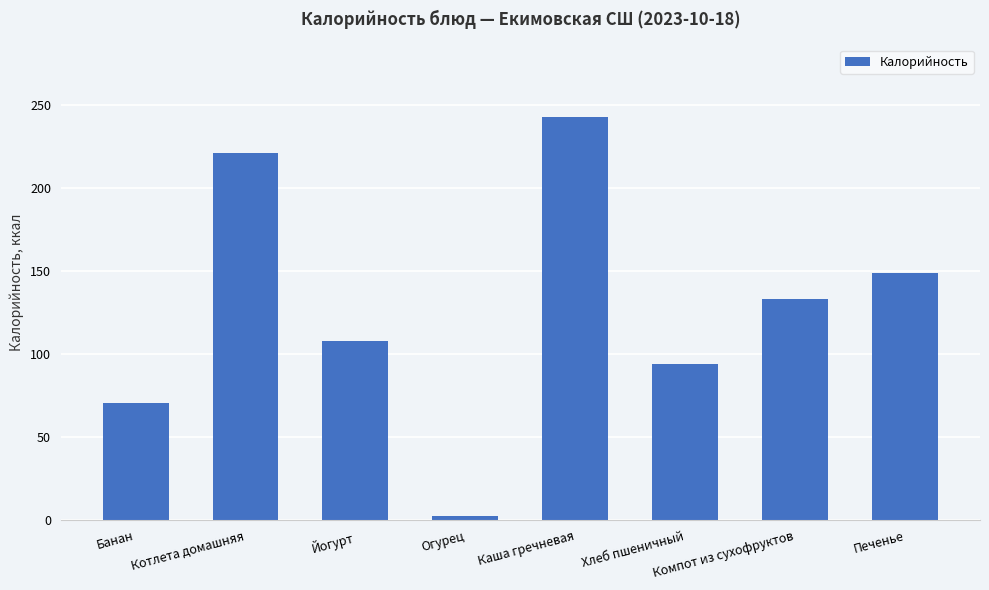

What is the label of the 7th bar from the left?

Компот из сухофруктов